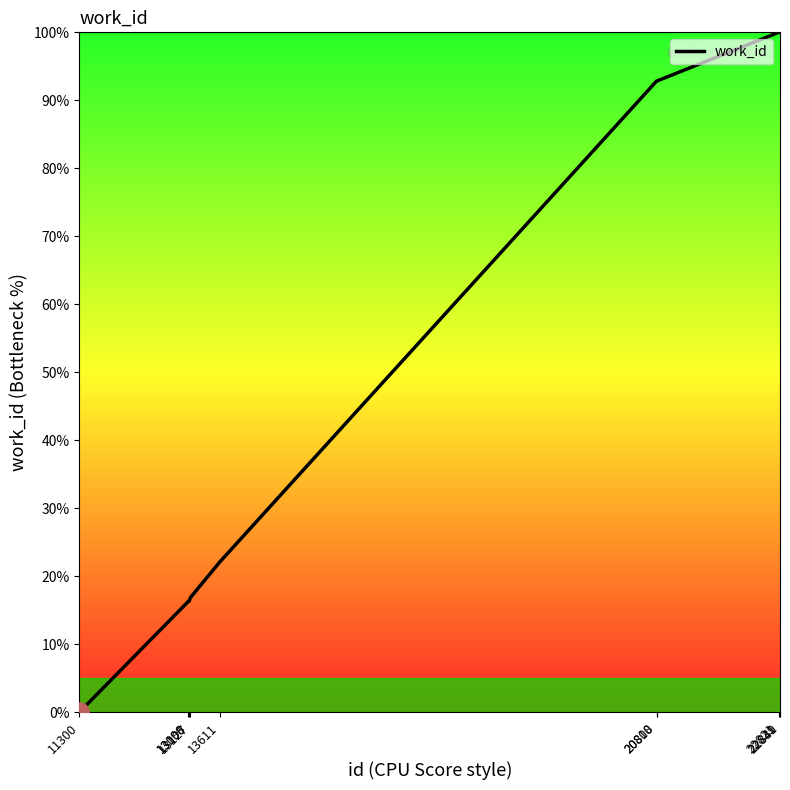

The chart shows a value of 22.5 at 13108. True or false?

False